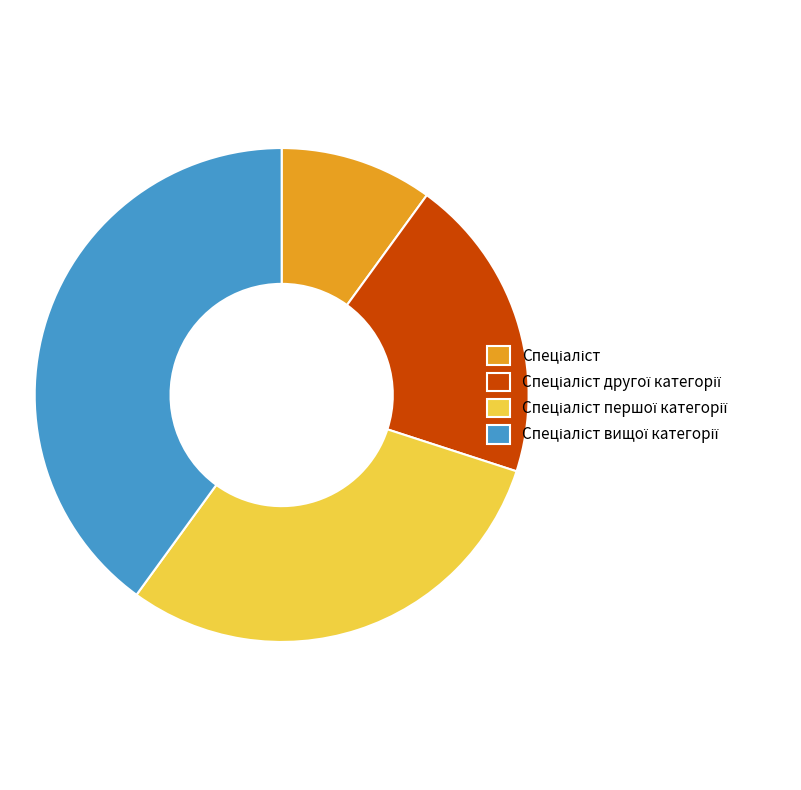

Does any single category account for the majority?

No